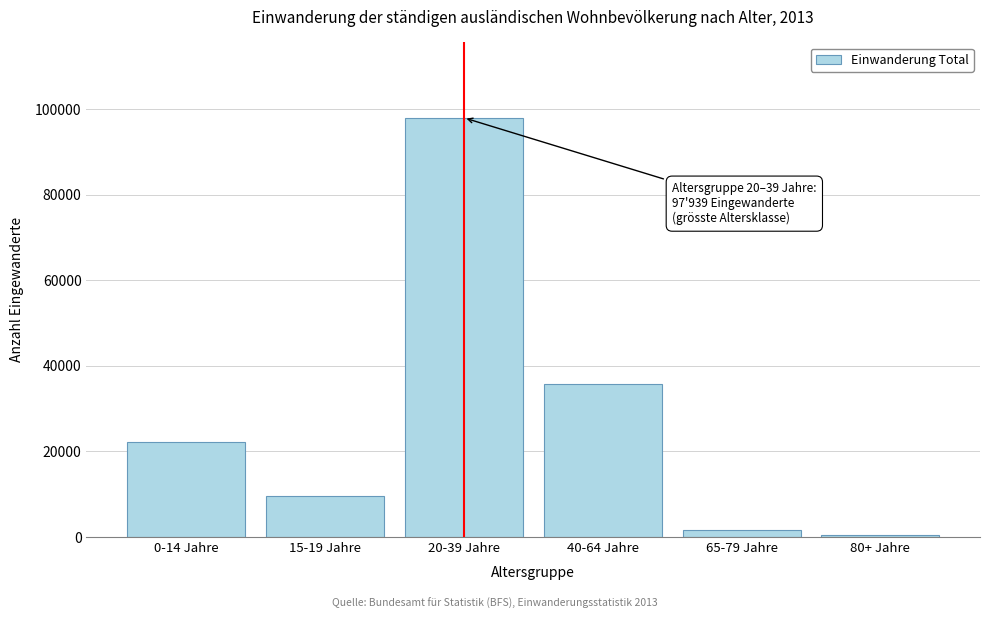

Reading left to right, extract all data points from this chart.

0-14 Jahre=22188	15-19 Jahre=9453	20-39 Jahre=97939	40-64 Jahre=35616	65-79 Jahre=1711	80+ Jahre=341